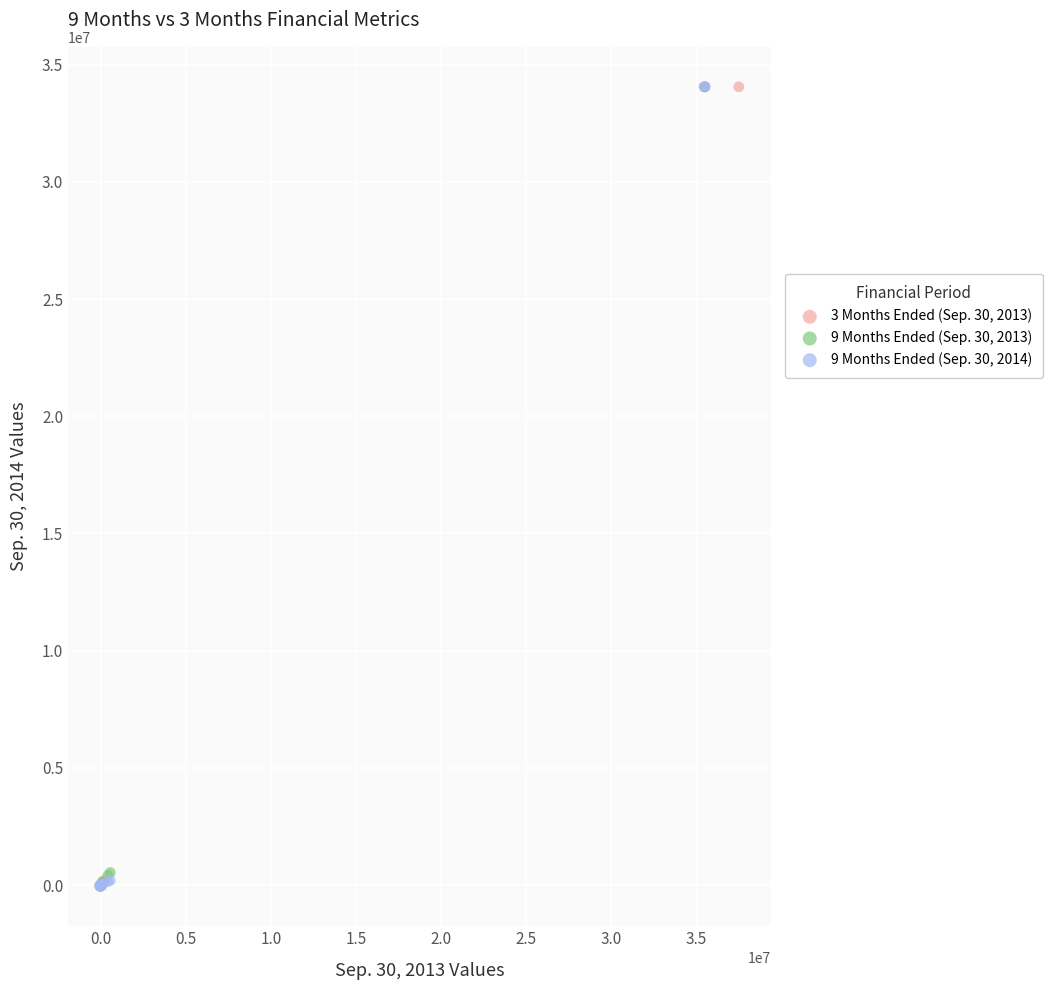

What are all the series names shown in the legend?

3 Months Ended (Sep. 30, 2013), 9 Months Ended (Sep. 30, 2013), 9 Months Ended (Sep. 30, 2014)